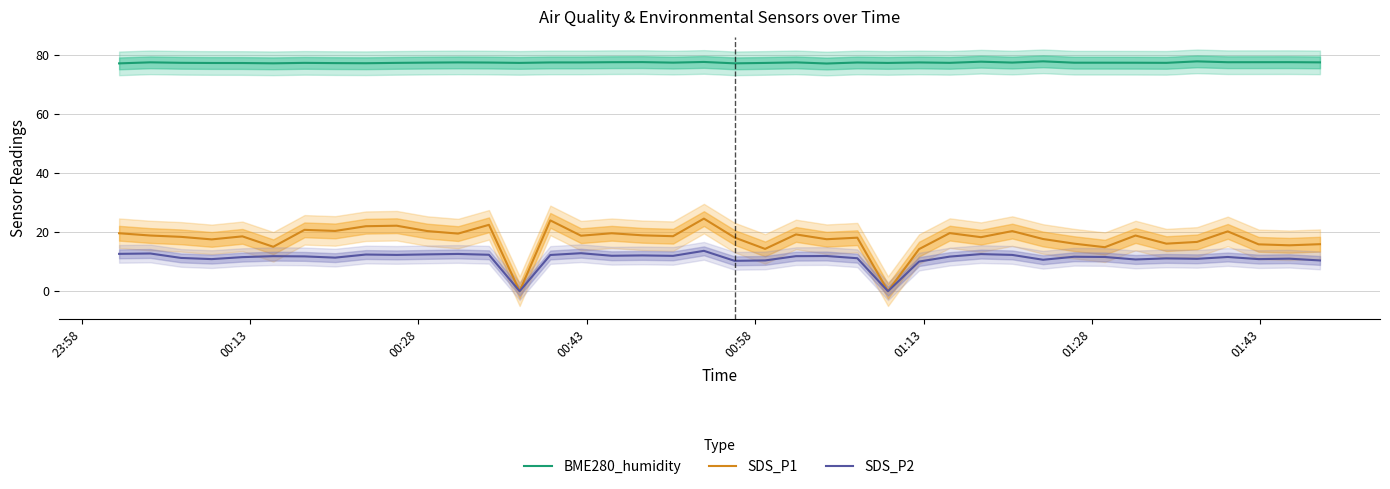

True or false: SDS_P2 has more than 1 interior local peaks.

True